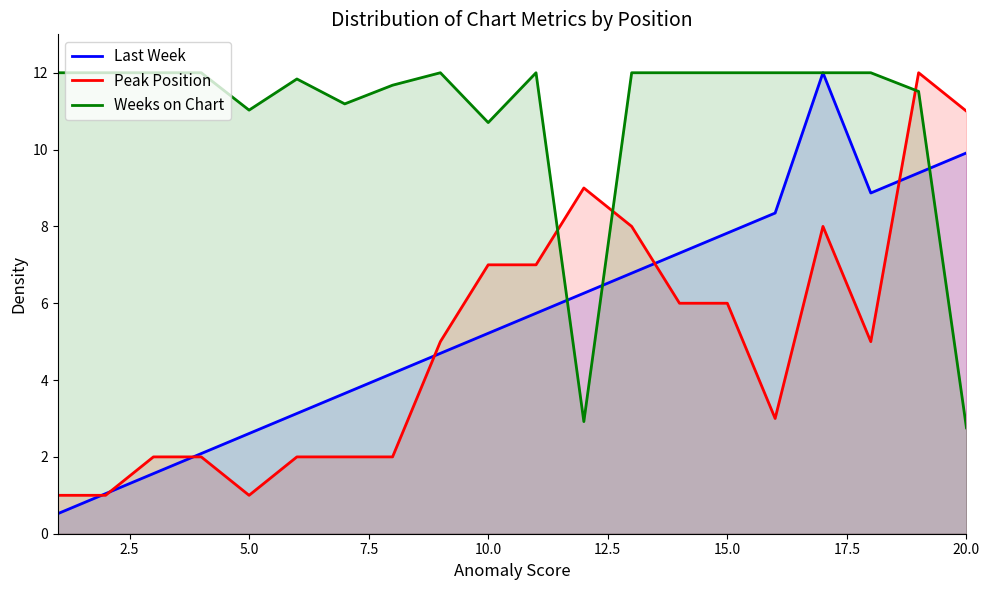

Which series has the largest total across all categories?

Weeks on Chart